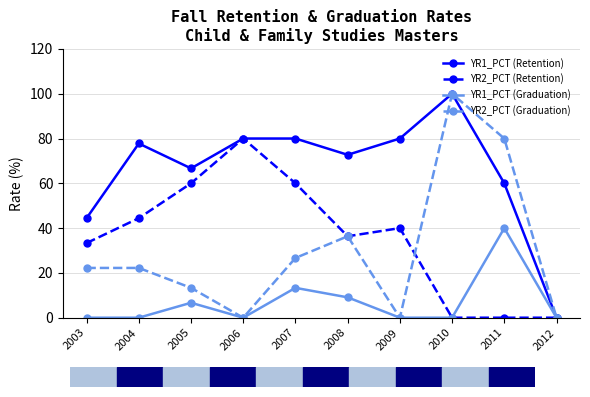

Which series changed the most between 2005 and 2010?

YR2_PCT (Graduation)